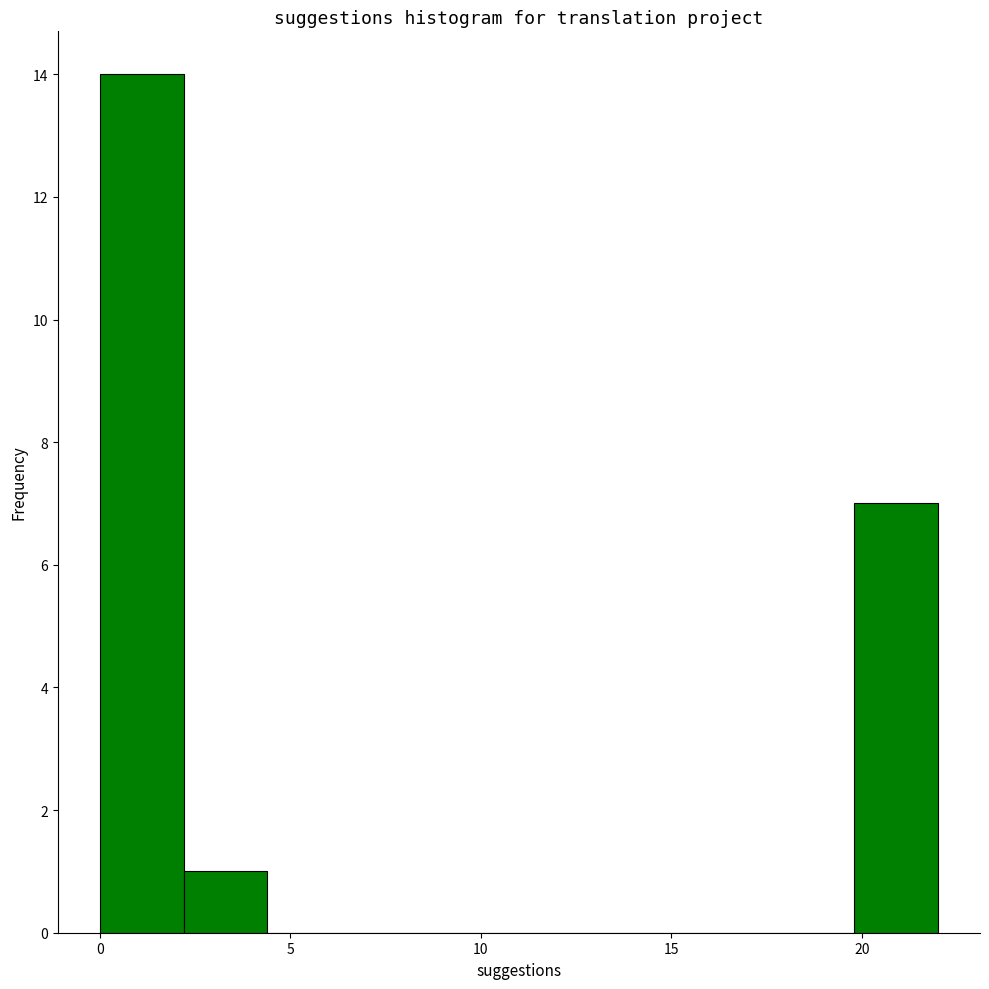

Reading left to right, transcribe this chart: for each bar, give the range it covers on the x-axis and its height. Neither the bar edges nor the heights are printed on the chart, so give them approximately, as read against the axes.

0.0 to 2.2: 14
2.2 to 4.4: 1
4.4 to 6.6: 0
6.6 to 8.8: 0
8.8 to 11.0: 0
11.0 to 13.2: 0
13.2 to 15.4: 0
15.4 to 17.6: 0
17.6 to 19.8: 0
19.8 to 22.0: 7